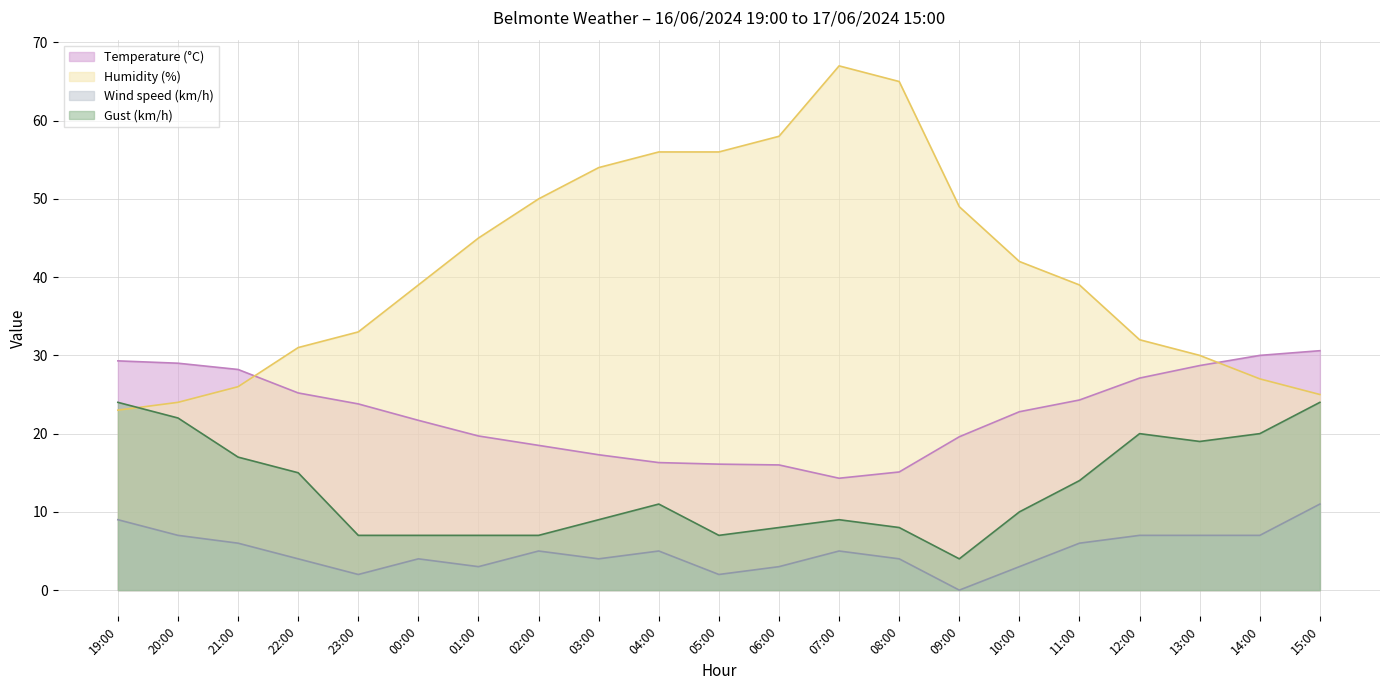

What is the average value of the Humidity (%) series?

41.5